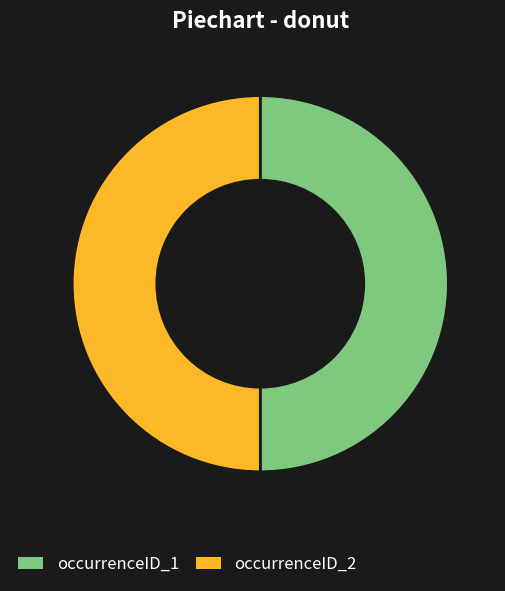

What is the ratio of the value at occurrenceID_1 to the value at occurrenceID_2?

1.0